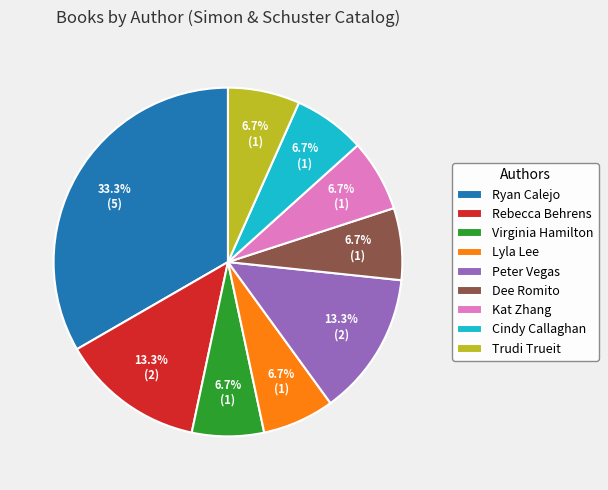

What is the largest slice in the pie chart?

Ryan Calejo